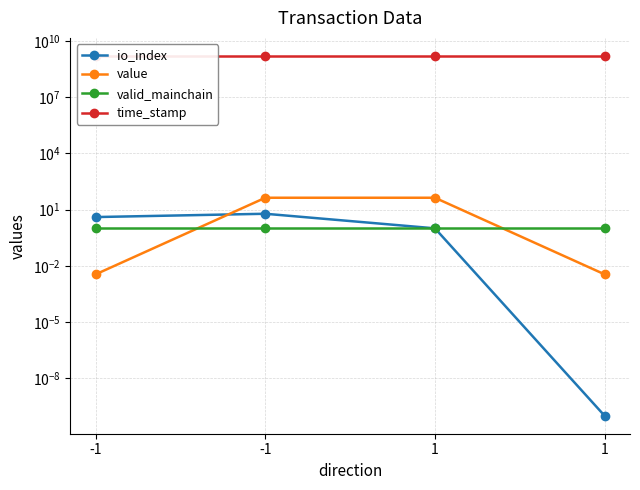

At which label is io_index closest to 3?

-1